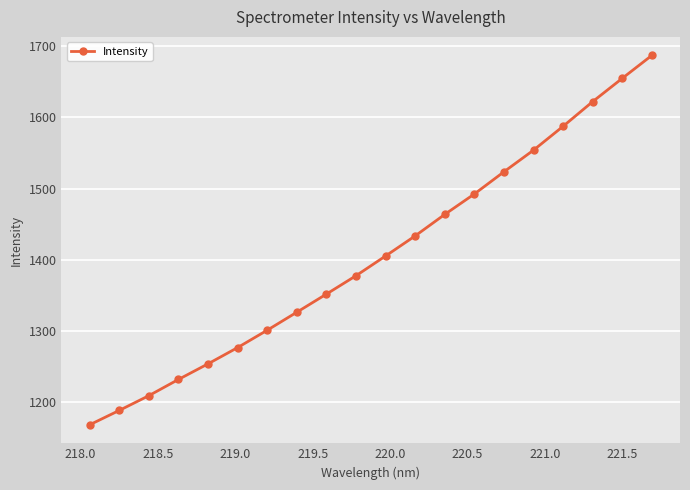

Reading right to left, list all the values displayed in this chart.

1686.9	1654.7	1622.1	1587.5	1554.0	1523.6	1492.5	1463.8	1433.7	1405.5	1377.8	1352.0	1326.5	1301.3	1276.9	1254.1	1232.2	1209.4	1188.7	1168.5